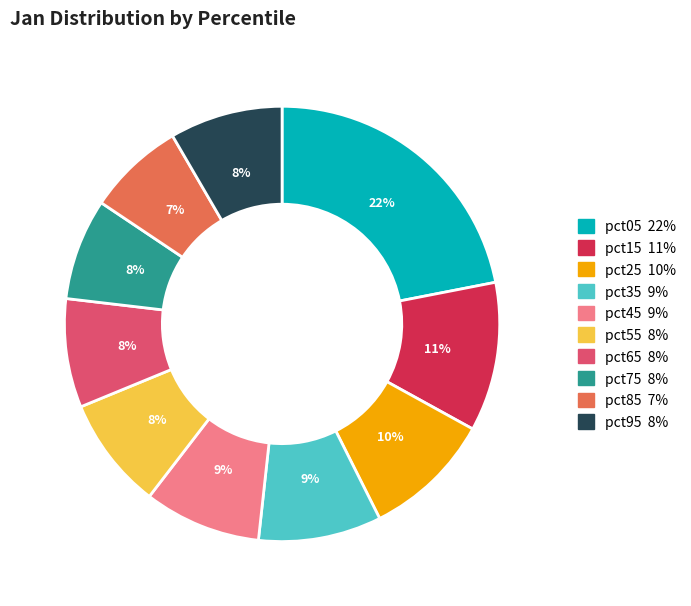

Does pct95 represent more than half of the total?

No